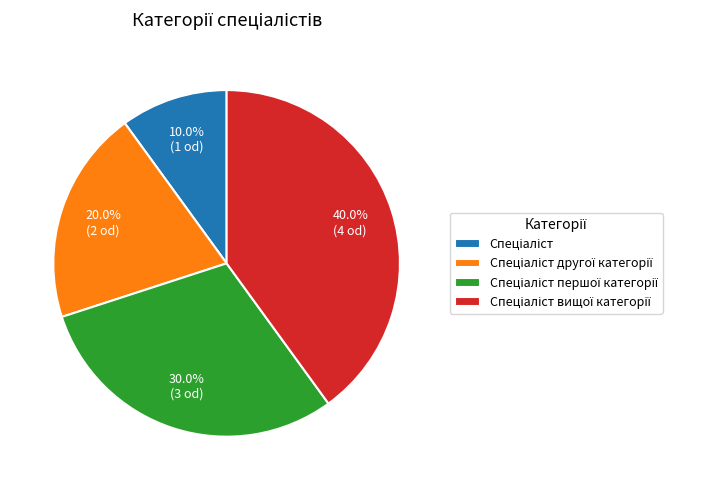

Is there a majority slice in this chart?

No